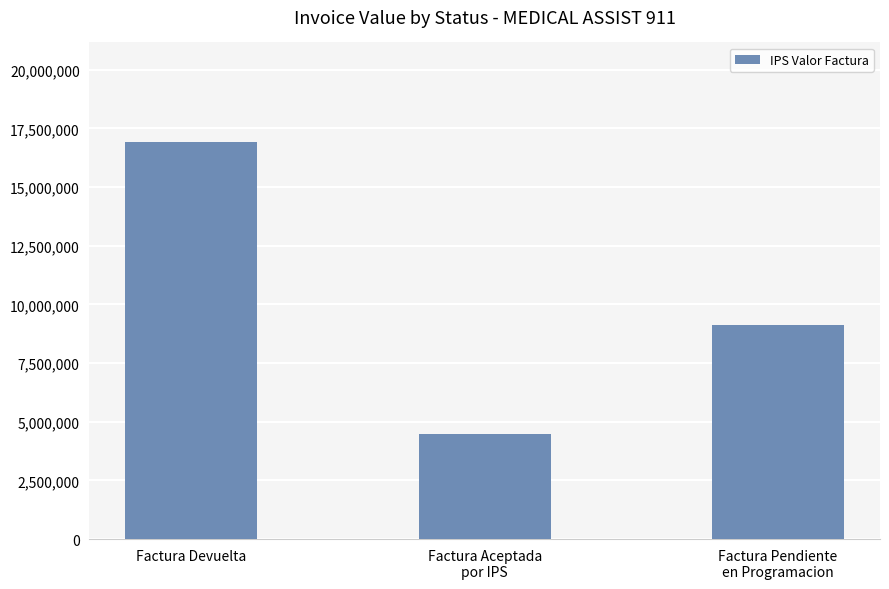

The chart shows a value of 8926734 at Factura Devuelta. True or false?

False